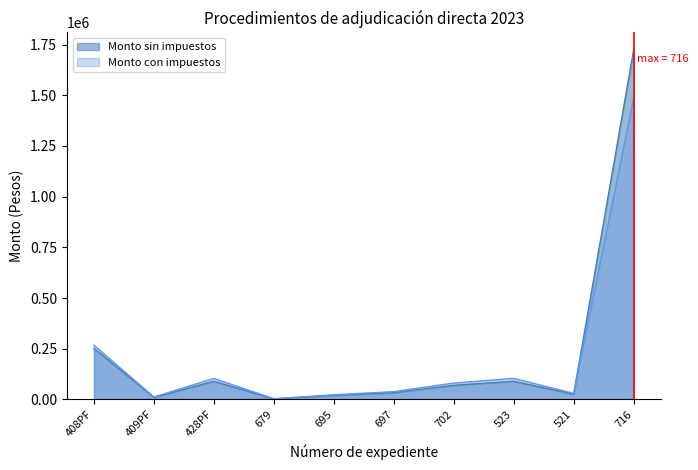

What is the difference between the second highest and second lowest values in the Monto sin impuestos series?

241876.7